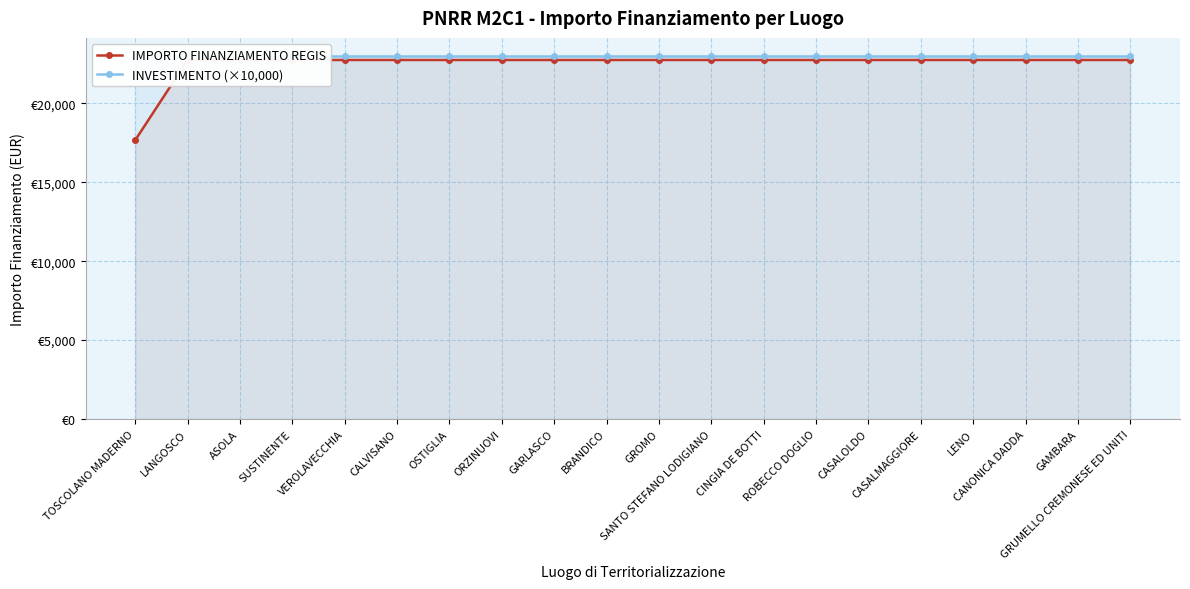

What value does the INVESTIMENTO (×10,000) series have at GRUMELLO CREMONESE ED UNITI?

23000.0